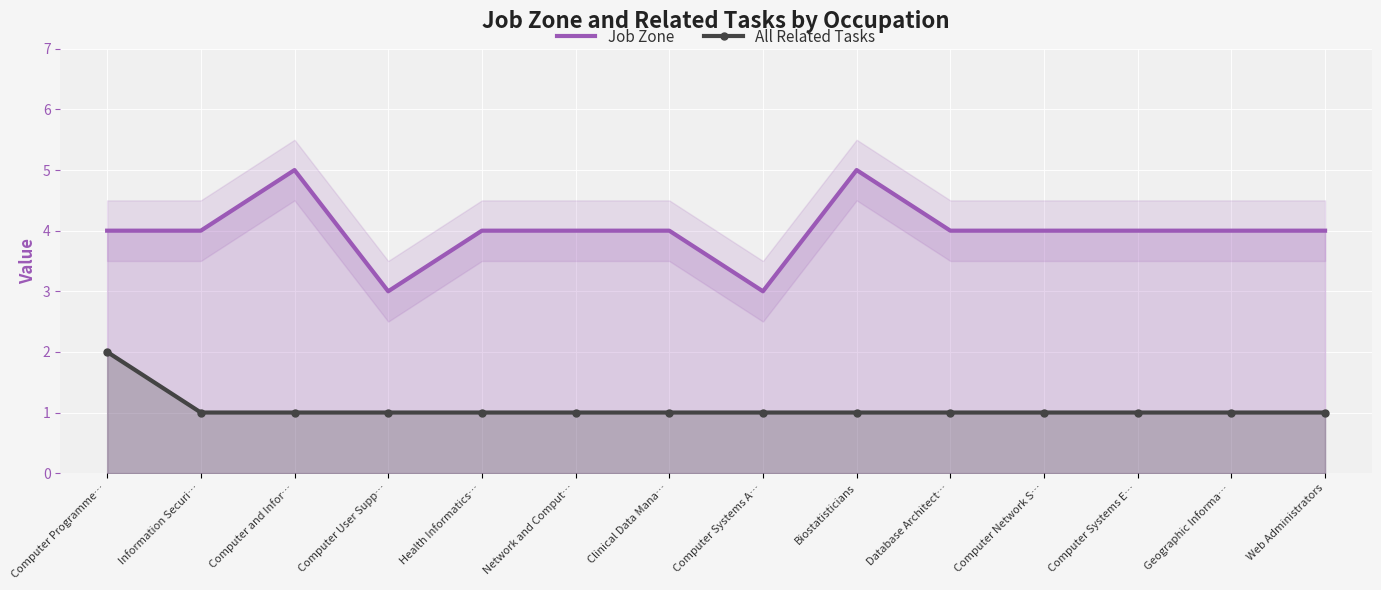

At which label is Job Zone closest to 4?

Computer Programme…